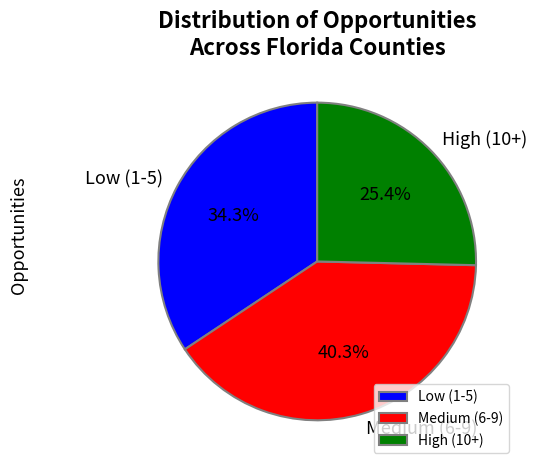

Is Medium (6-9) the majority of the pie?

No